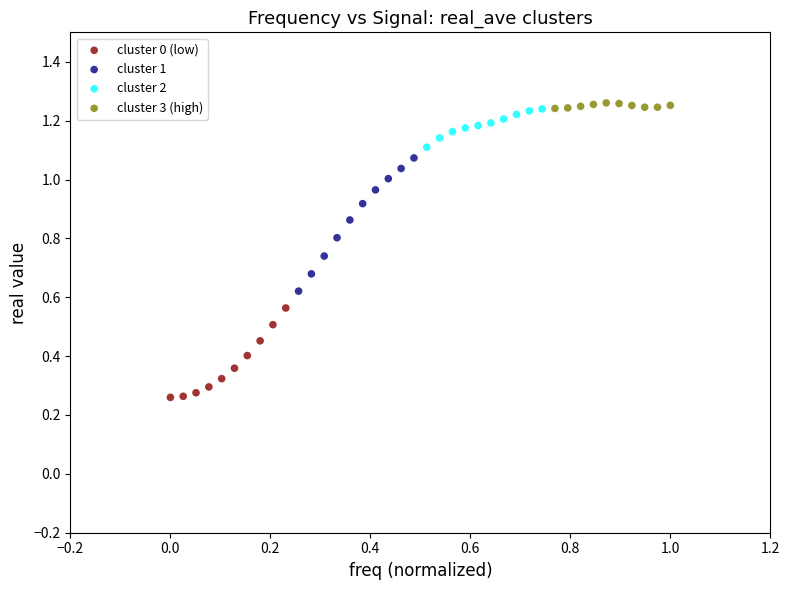

Which series reaches the minimum Y coordinate?

cluster 0 (low)